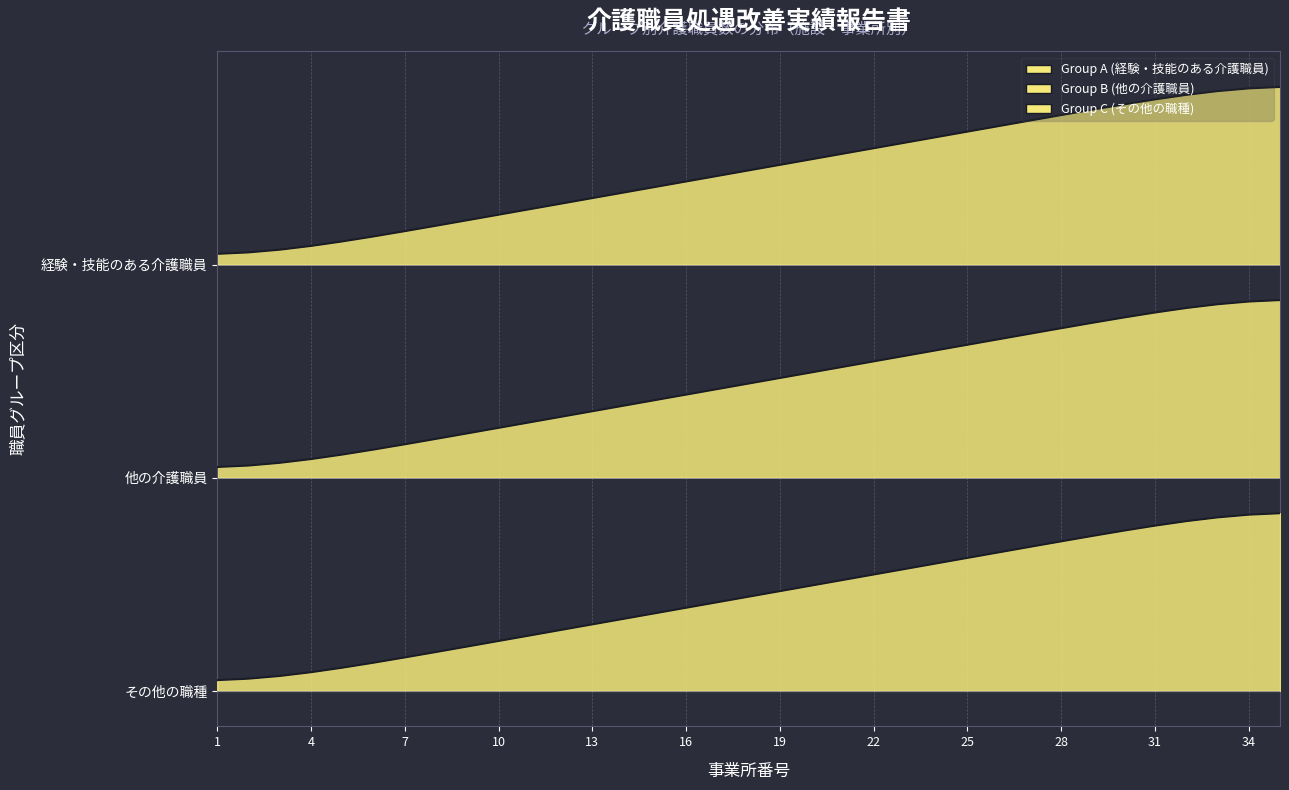

True or false: Group B (他の介護職員) and Group A (経験・技能のある介護職員) cross at least once.

False